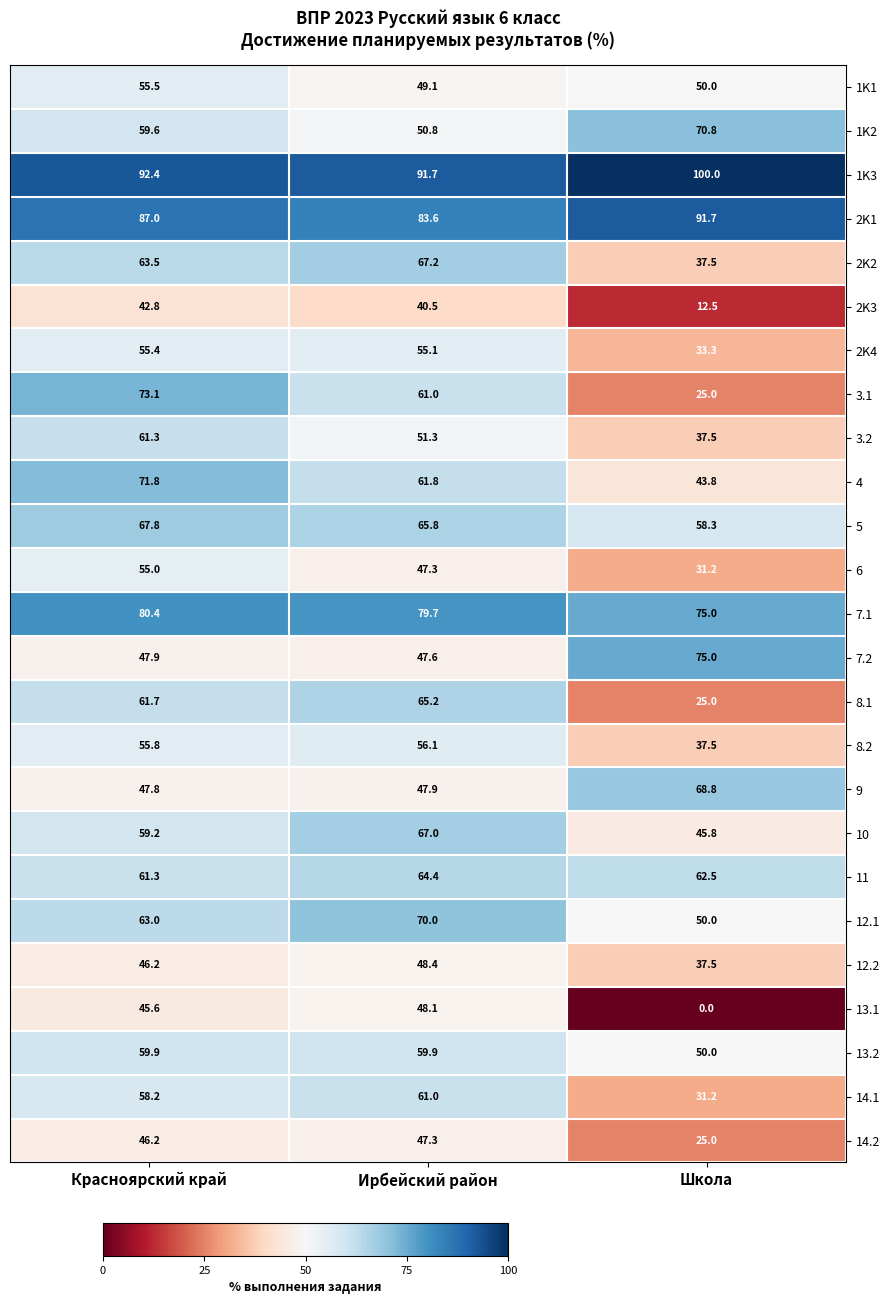

Which label corresponds to the largest value in the chart?

Школа